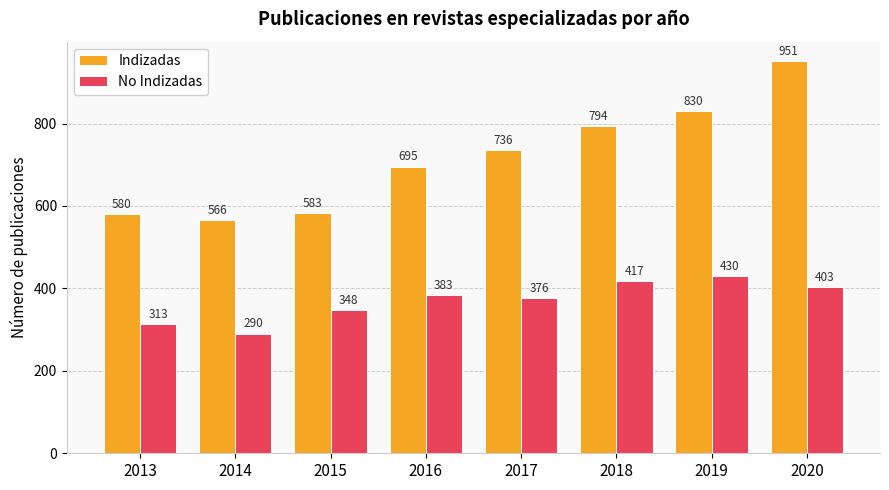

How many bars are there in each group?

2